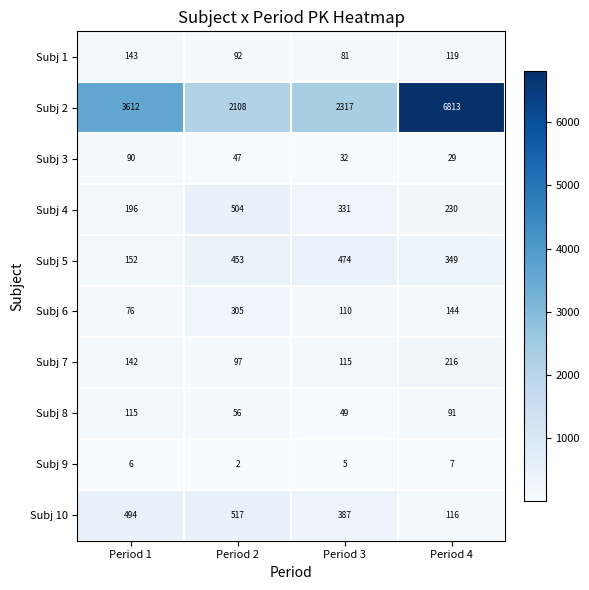

Which series changed the most between Period 2 and Period 3?

Subj 2